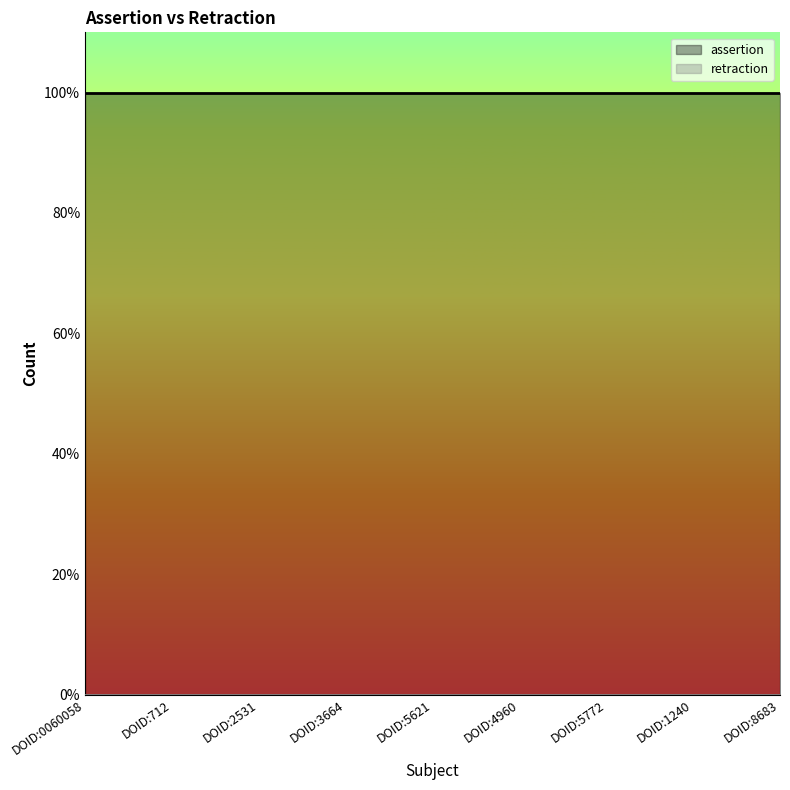

Between DOID:0060058 and DOID:5621, which series saw the biggest shift?

assertion